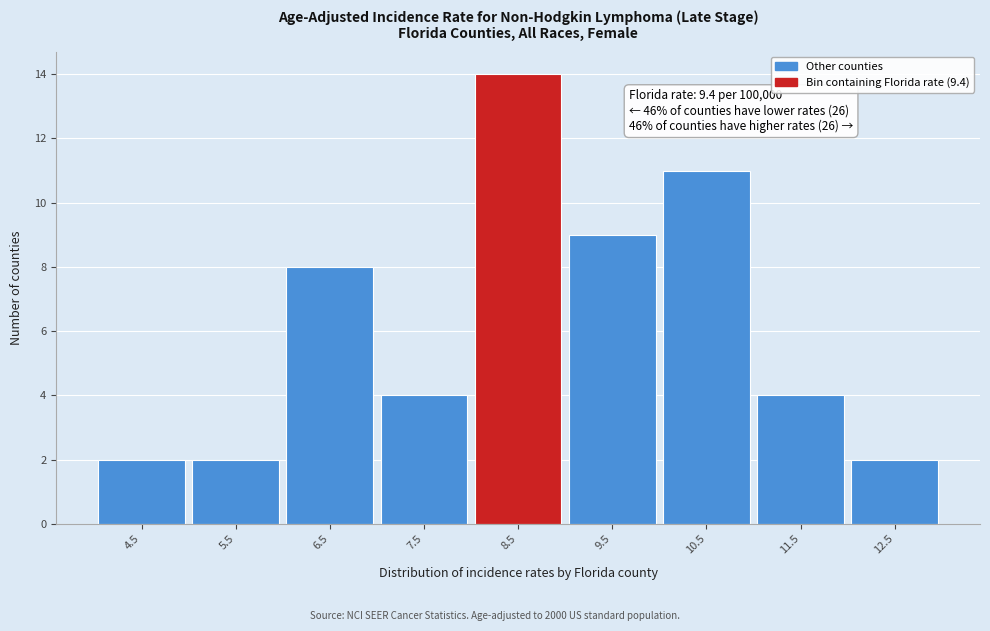

Reading right to left, extract all data points from this chart.

12.5=2	11.5=4	10.5=11	9.5=9	8.5=14	7.5=4	6.5=8	5.5=2	4.5=2